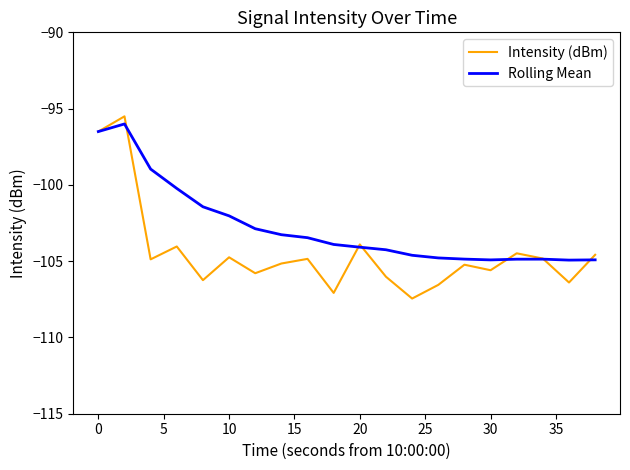

How many lines are shown in the chart?

2